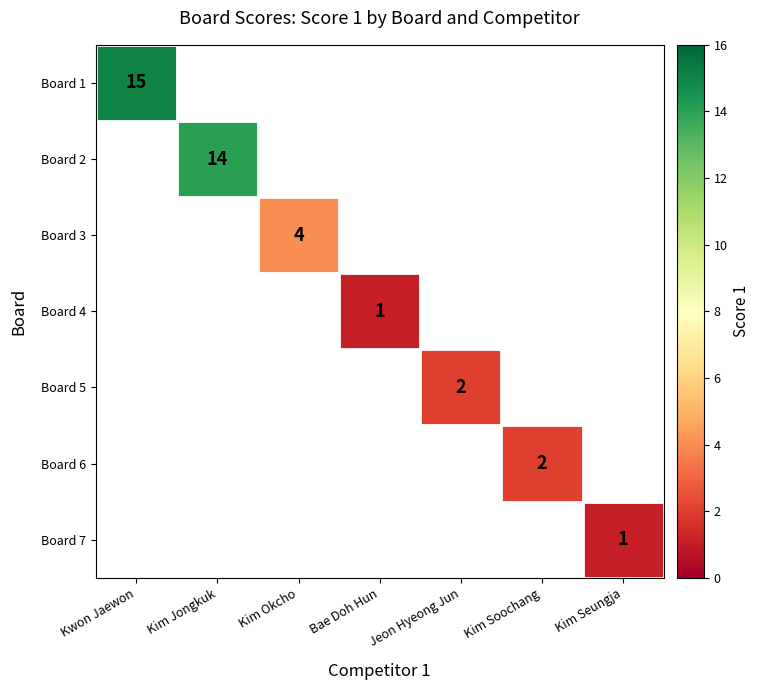

How many values in Board 6 are above zero?

1